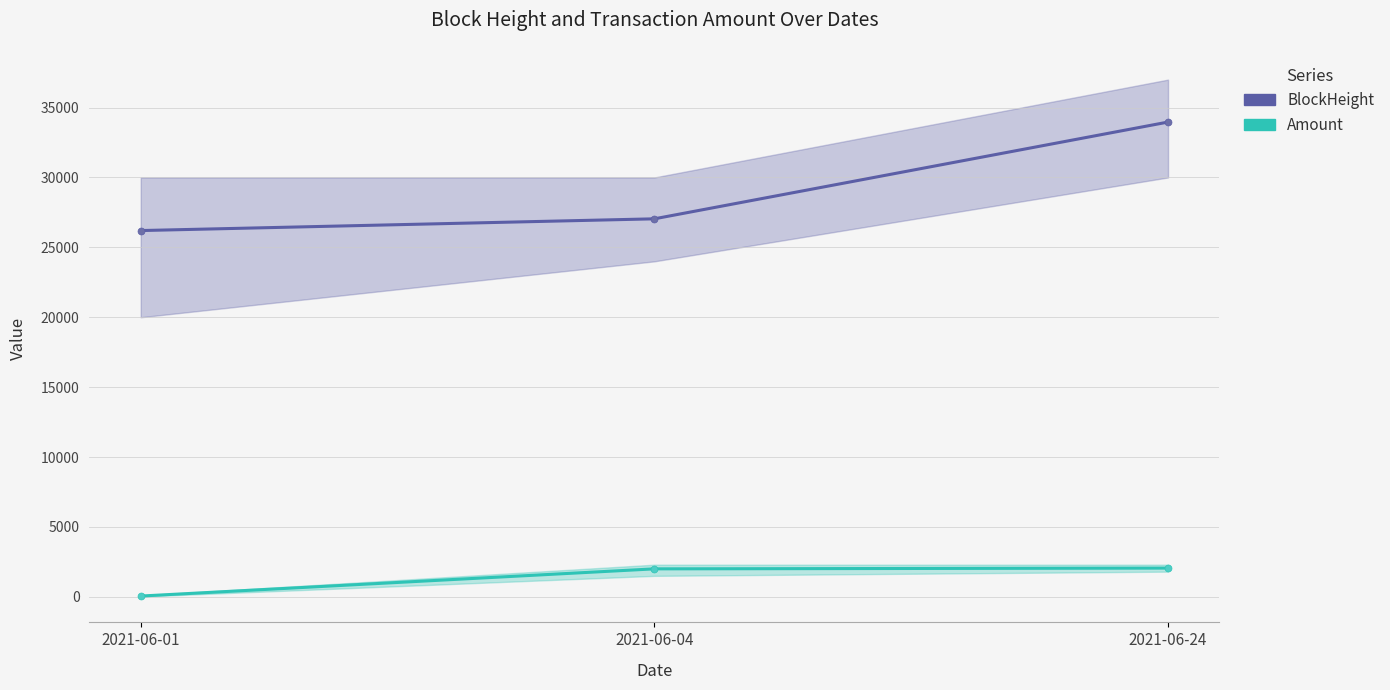

True or false: Amount has a value of 21.5 at 2021-06-01.

False